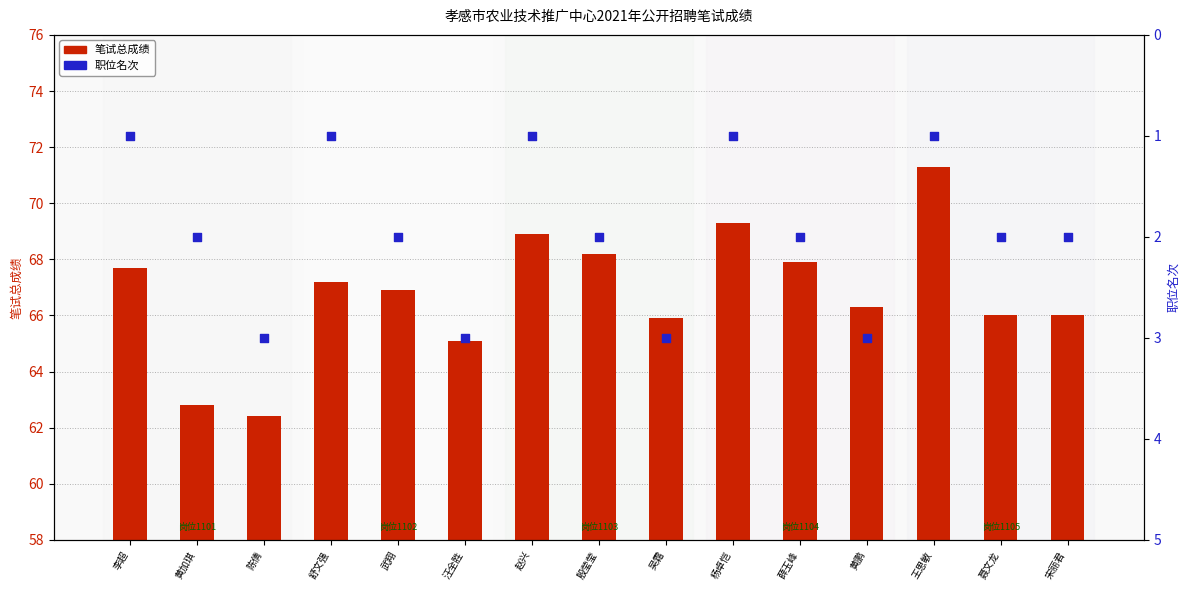

At how many categories does at least one series exceed 16?

15